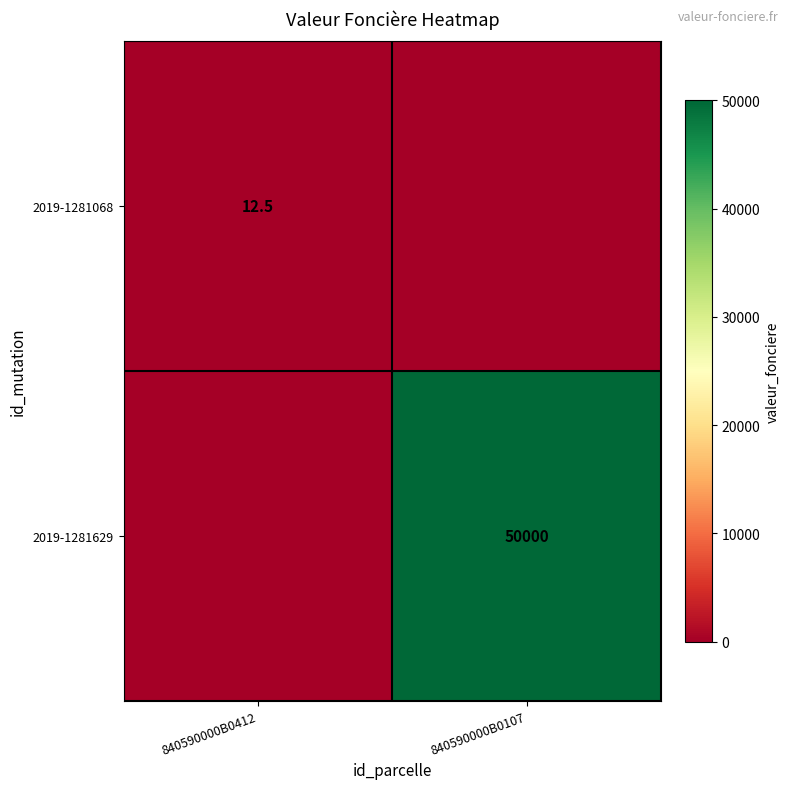

The 2019-1281068 series shows 19.5 at 840590000B0412. True or false?

False